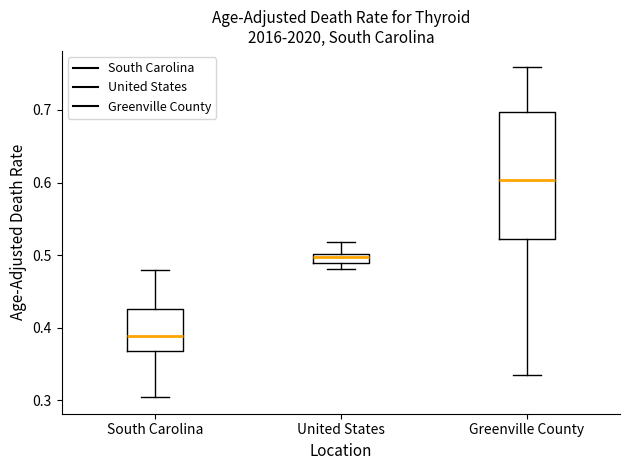

Comparing the boxes themselves (not the whiskers), which one is the tallest?

Greenville County